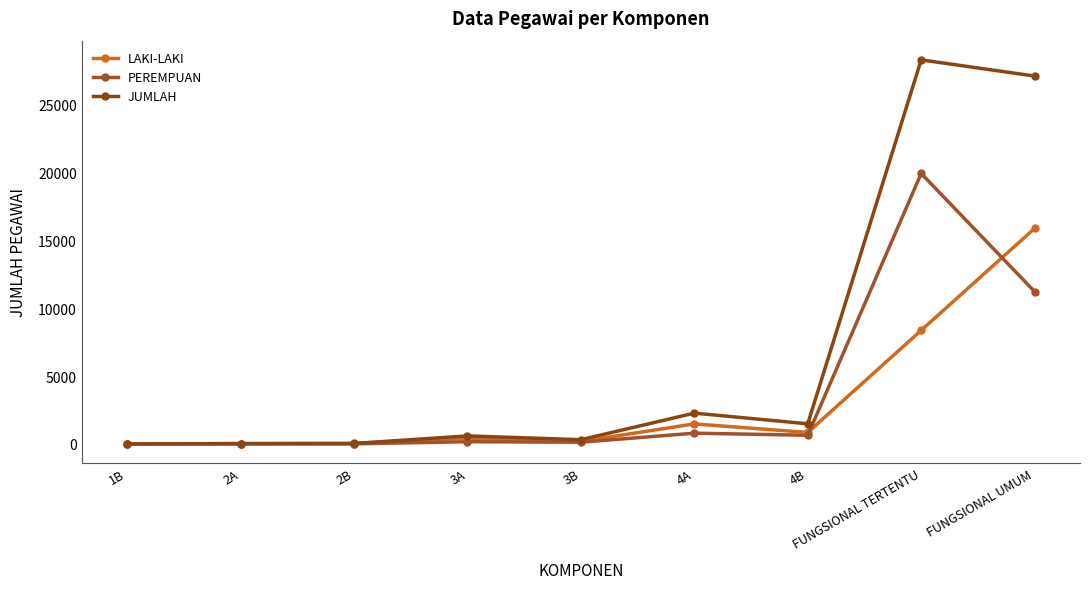

Is the value of JUMLAH at 2A greater than the value of PEREMPUAN at FUNGSIONAL UMUM?

No